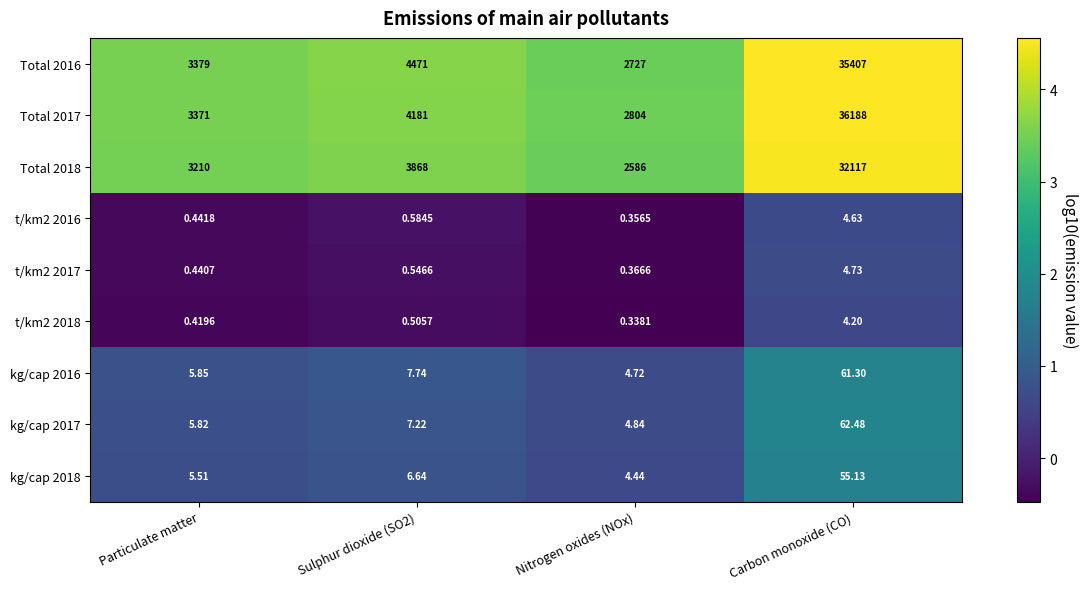

At which category does the chart reach its peak across all series?

Carbon monoxide (CO)